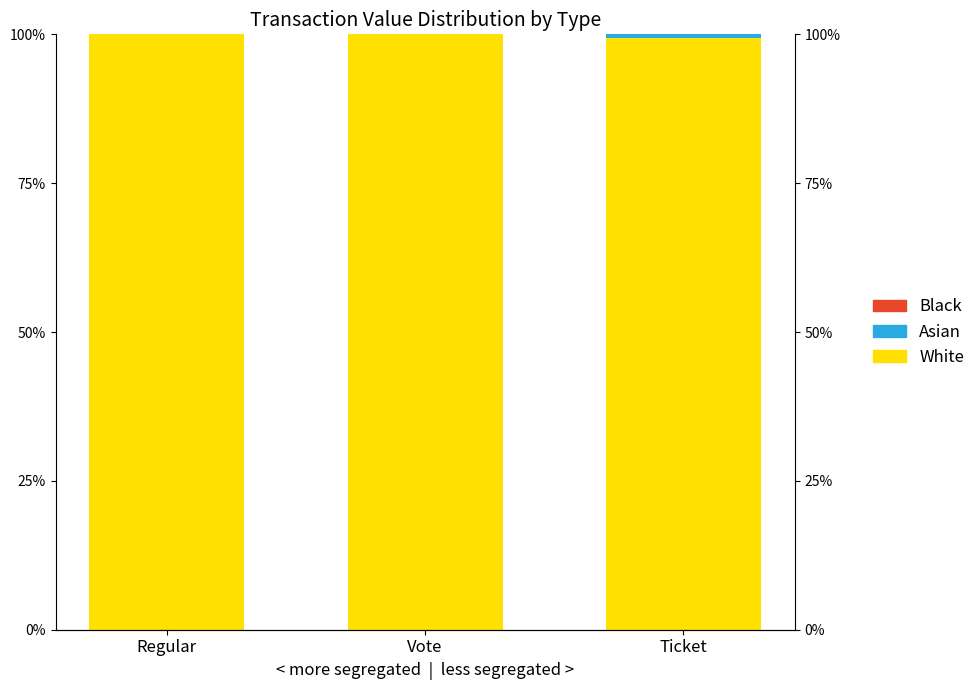

At which label is Black closest to 0?

Regular